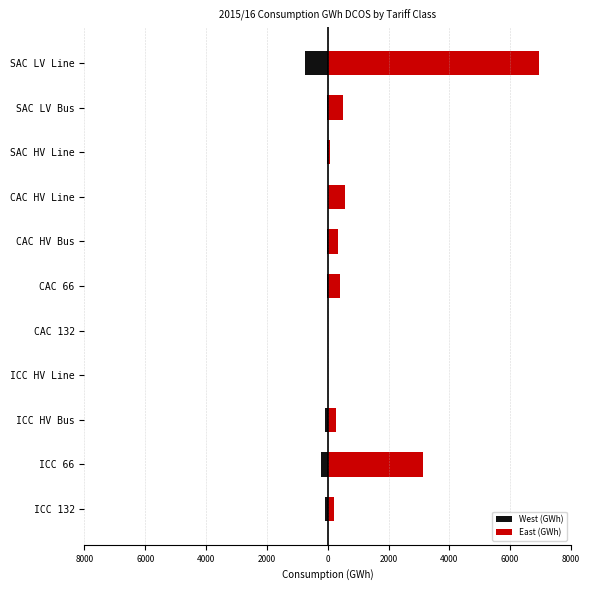

How many data points does each series have?

11